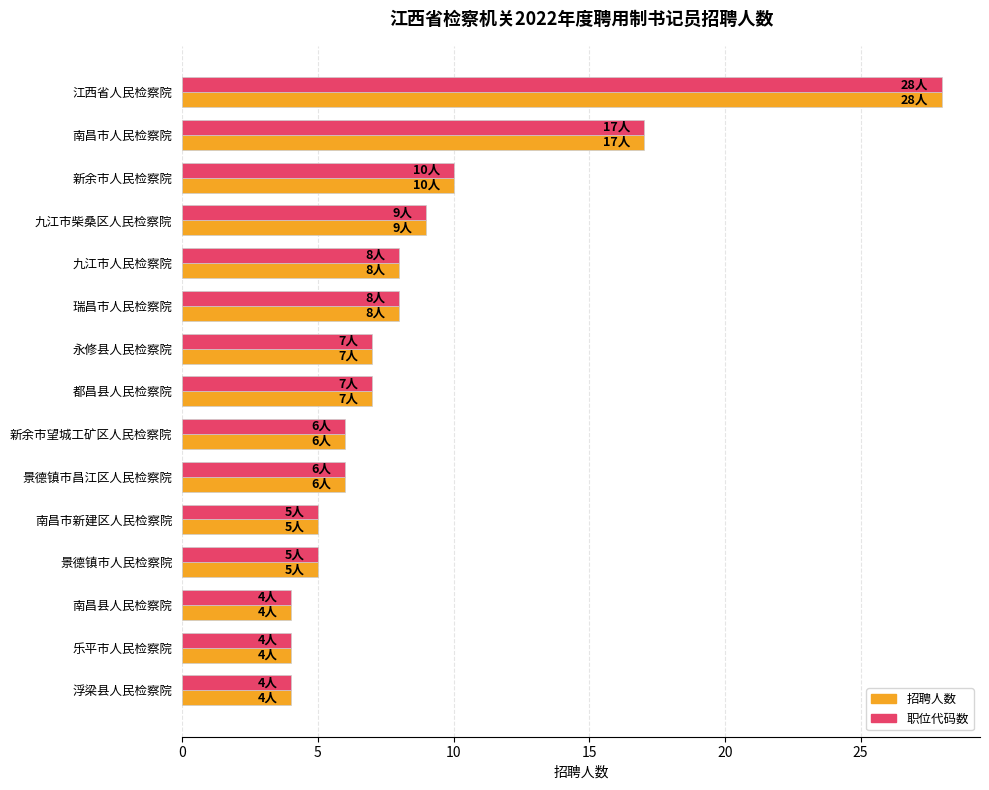

At which label is 职位代码数 closest to 16?

南昌市人民检察院